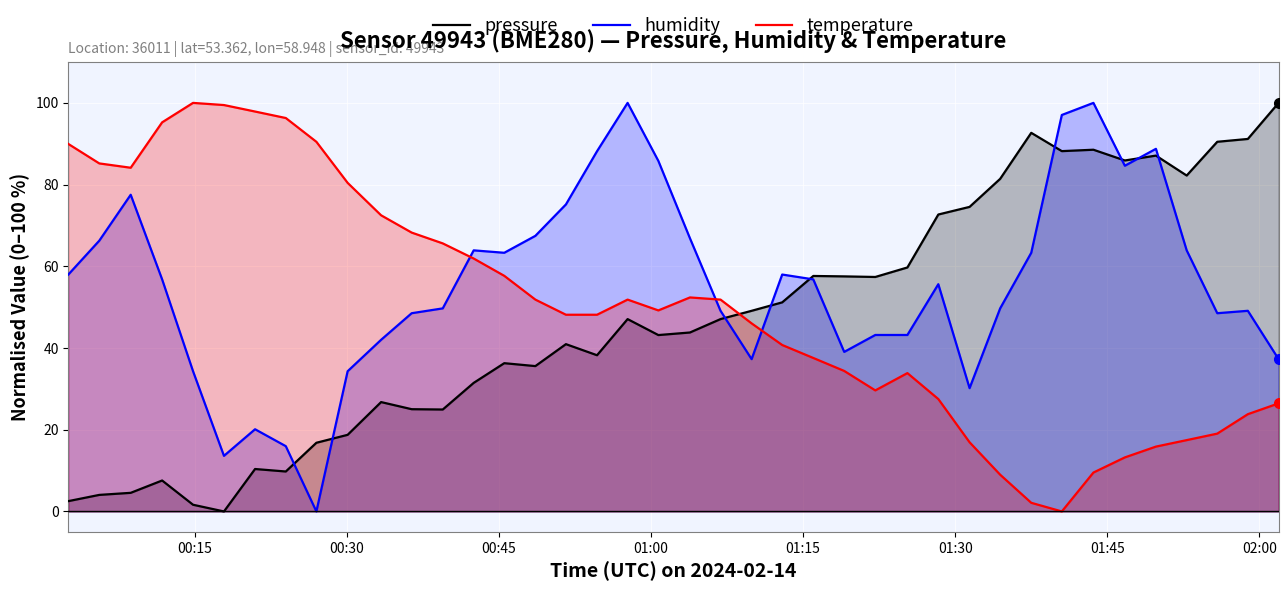

What is the greatest value displayed?

100.0